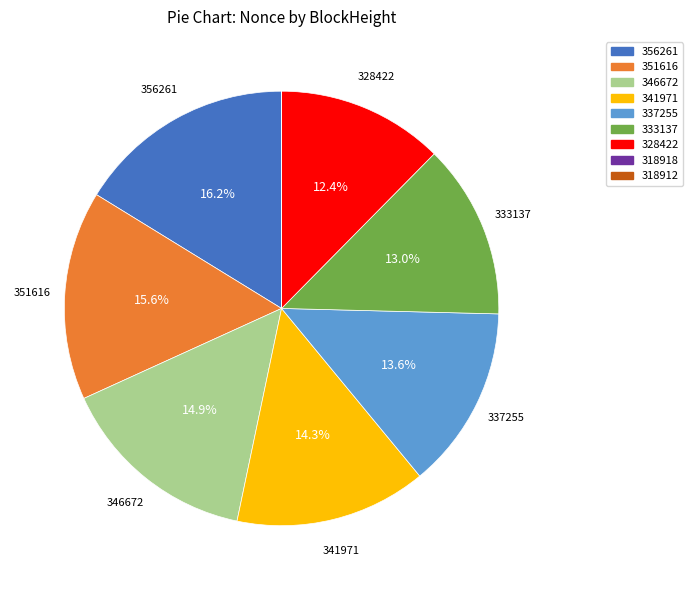

To the nearest percent, what is the combined percentage of 356261 and 341971?

30%